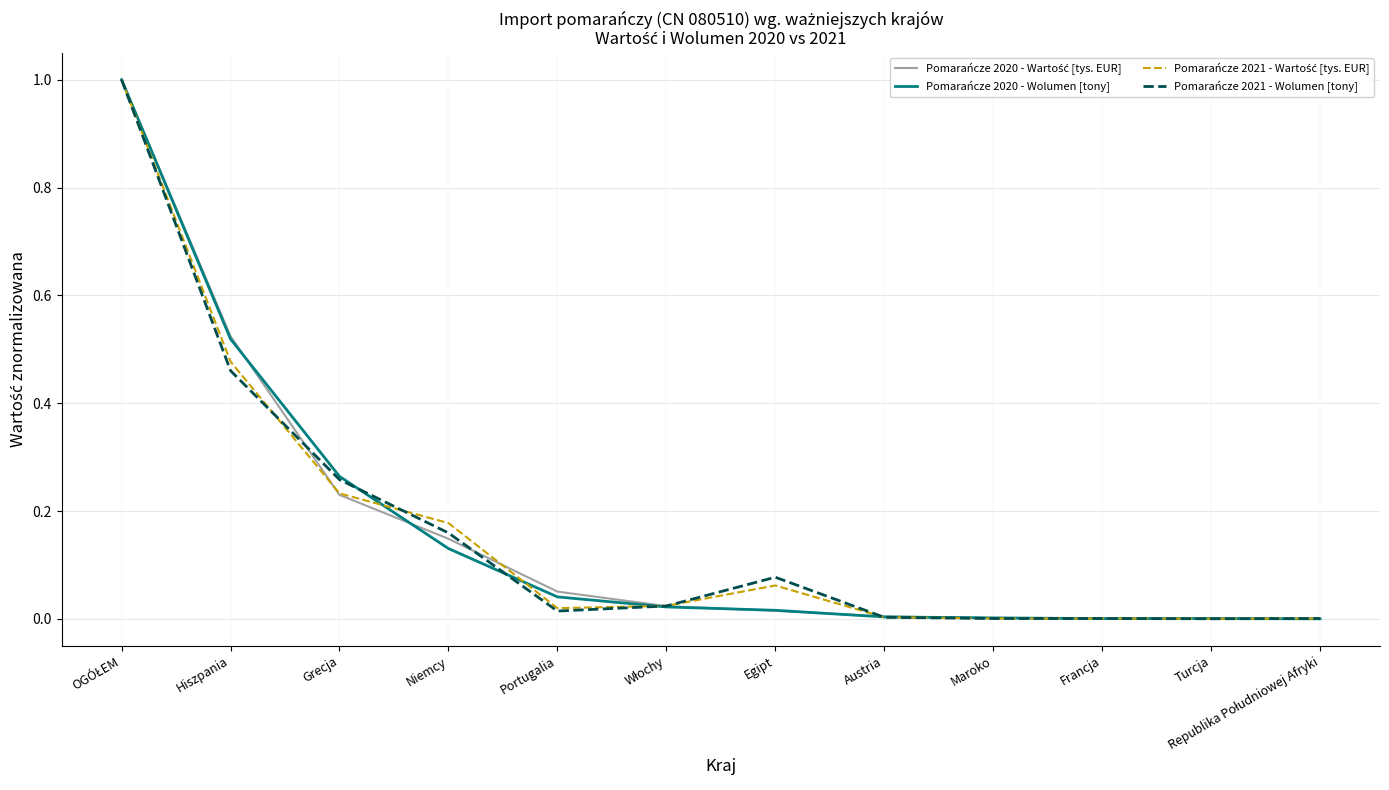

What position from the left is Grecja?

3